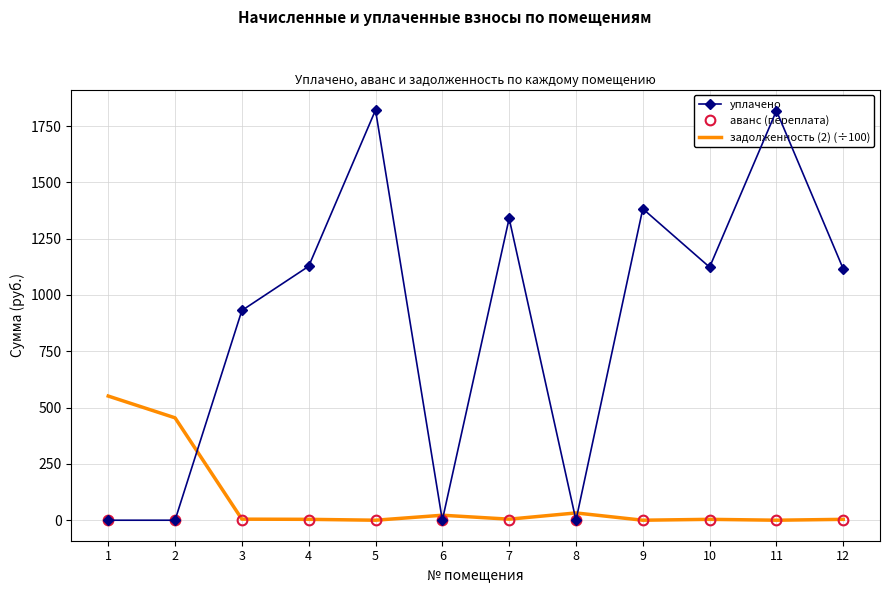

After their last crossing, which series has the higher values: уплачено or задолженность (2) (÷100)?

уплачено